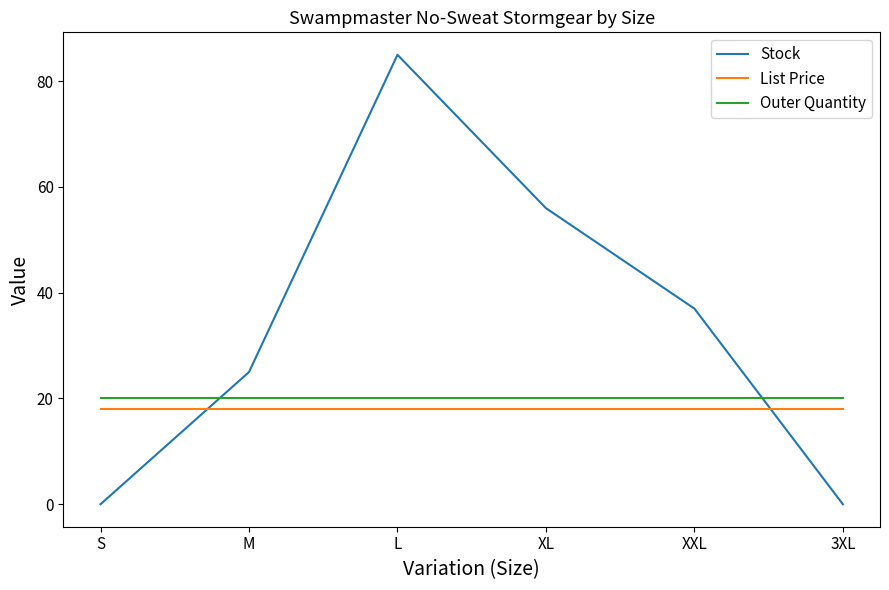

What is the sum of all Stock values?

203.0